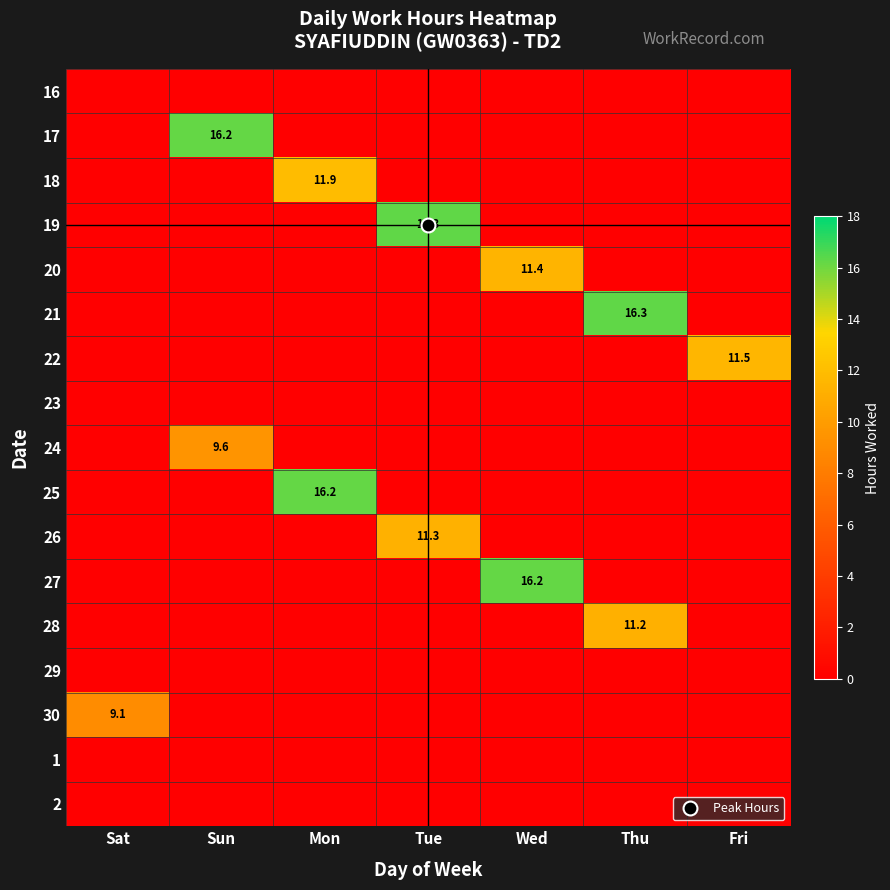

What is the greatest value displayed?

16.3